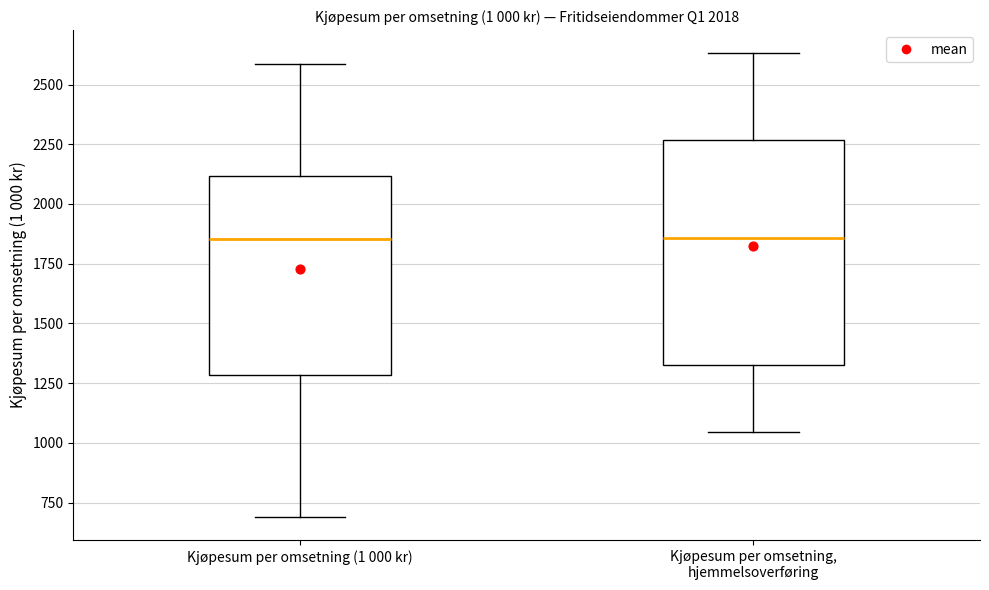

Which box is the tallest, from its lower edge to its upper edge?

Kjøpesum per omsetning, hjemmelsoverføring